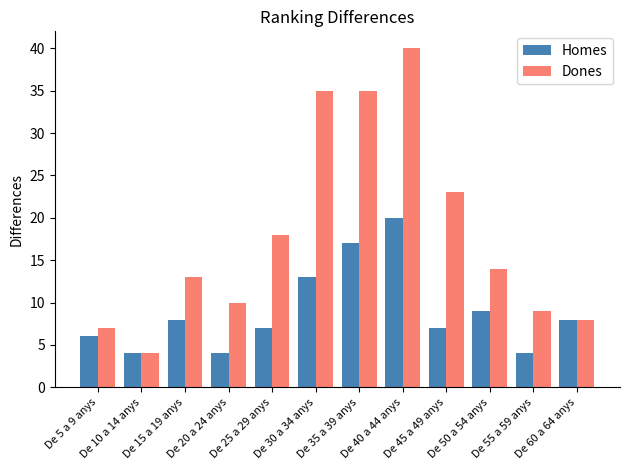

What is the highest value of the Dones series?

40